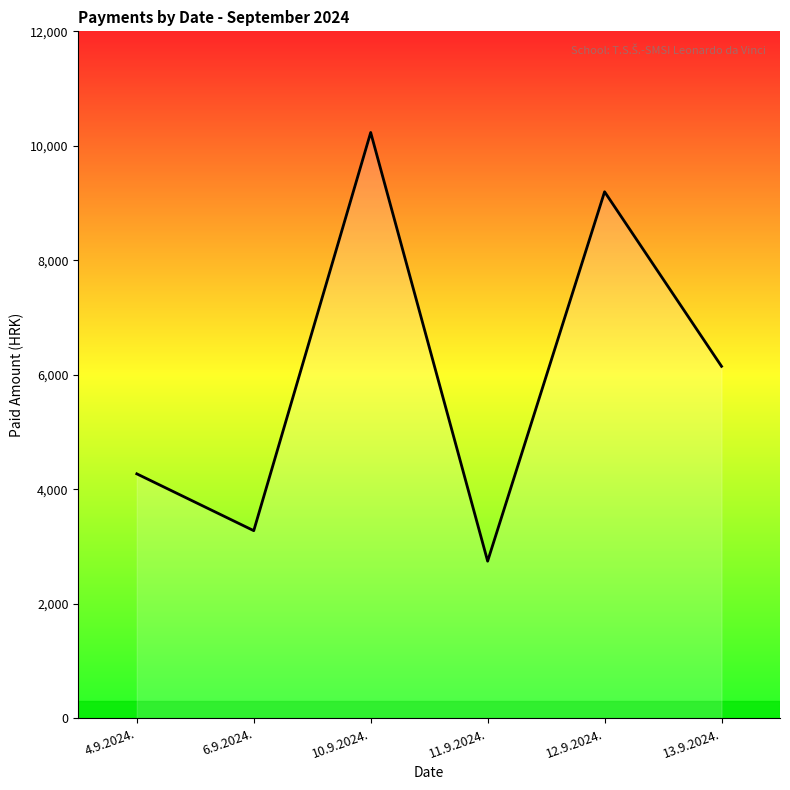

Read the value at 12.9.2024..

9197.5